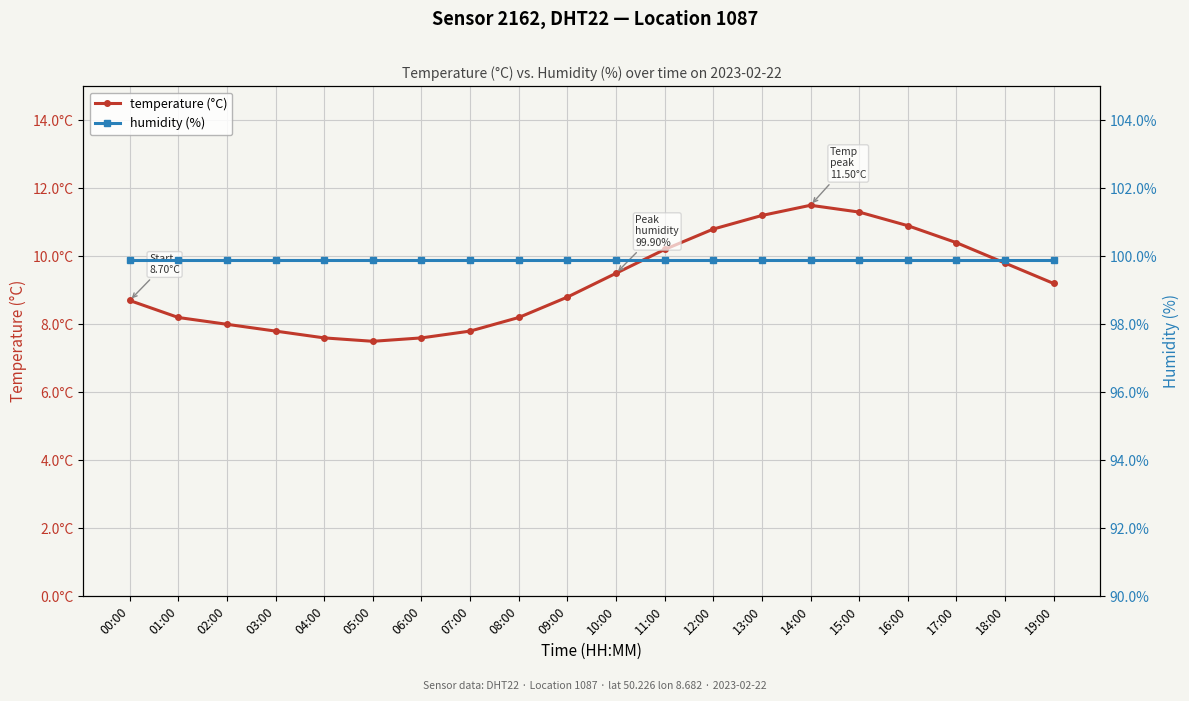

At which category does temperature (°C) reach its first local valley?

05:00